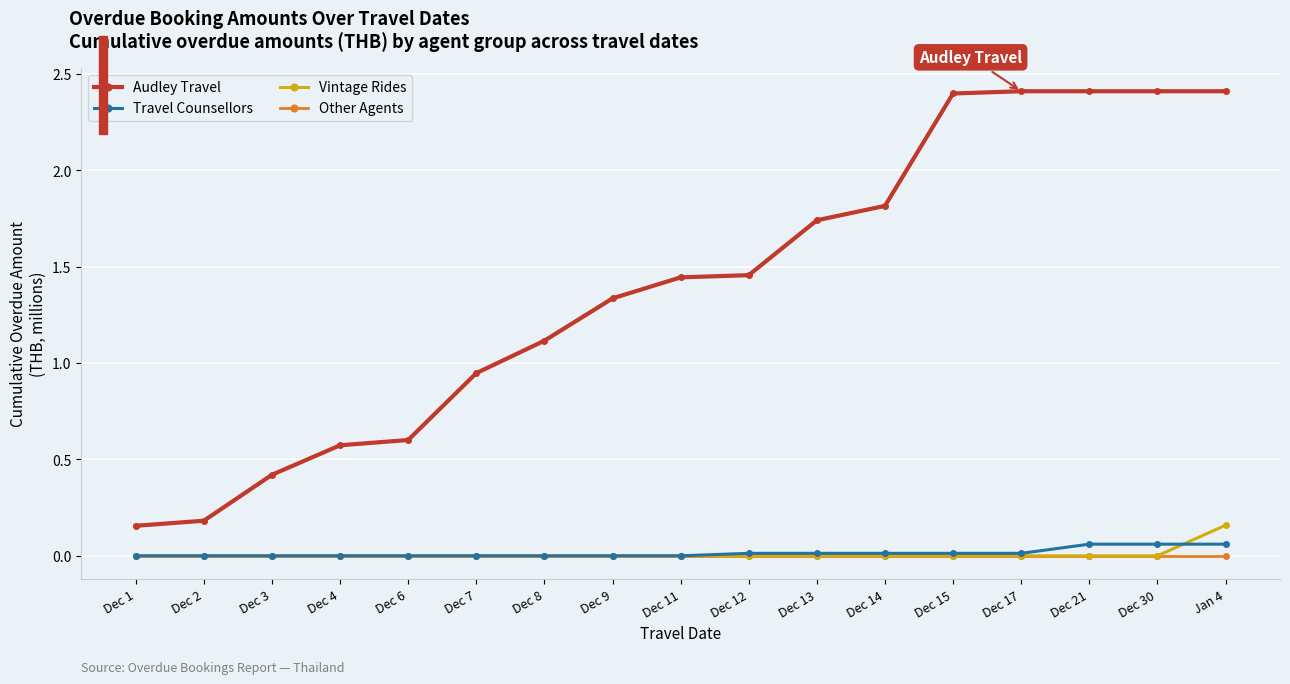

Does the chart have visible grid lines?

Yes